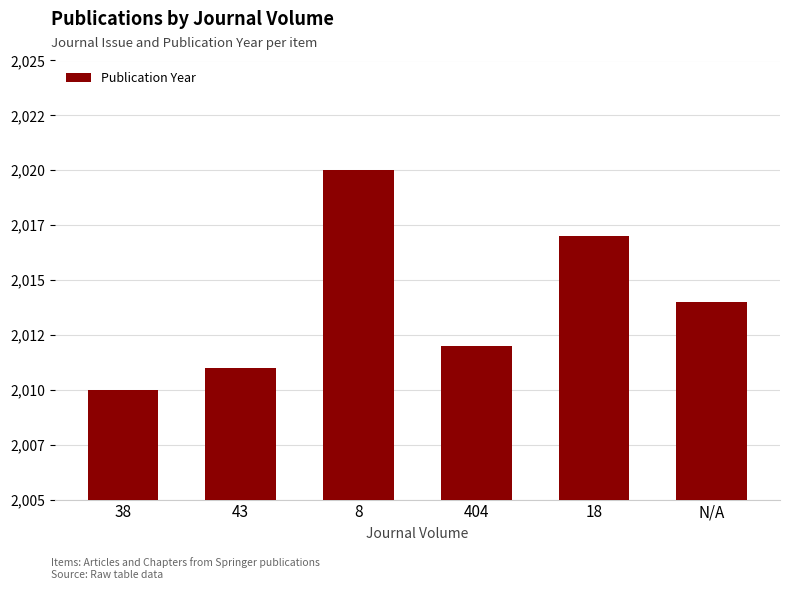

Reading left to right, what are all the values shown in this chart?

38=2010	43=2011	8=2020	404=2012	18=2017	N/A=2014